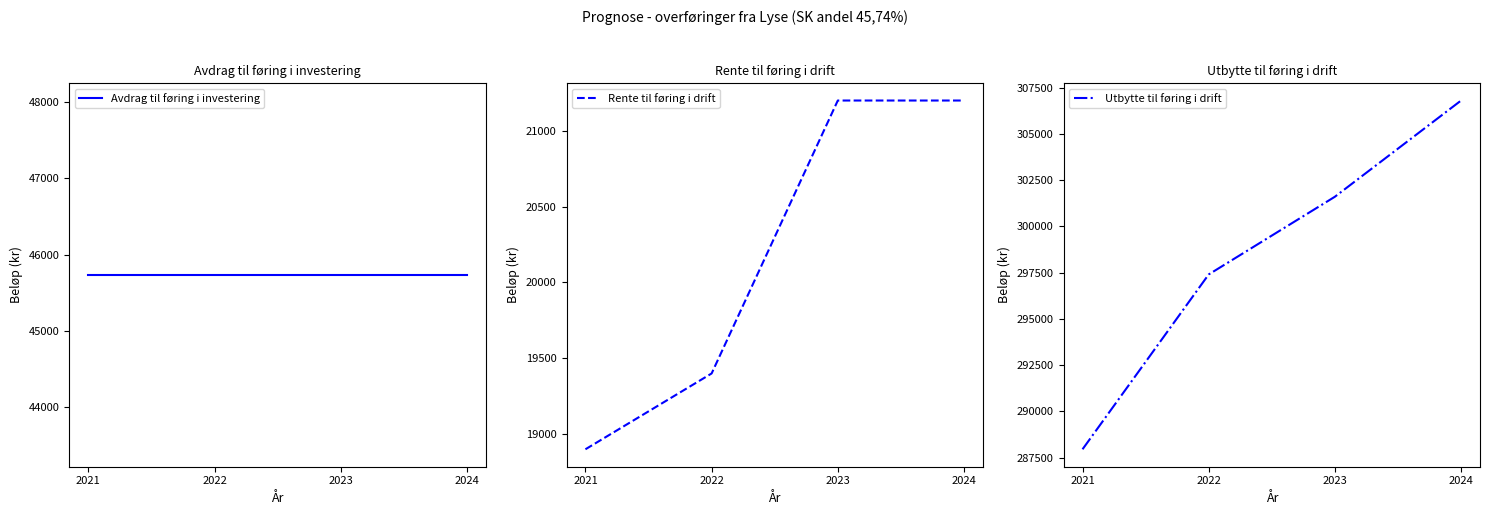

Reading left to right, extract all data points from this chart.

Avdrag til føring i investering: 2021=45735	2022=45735	2023=45735	2024=45735
Rente til føring i drift: 2021=18900	2022=19400	2023=21200	2024=21200
Utbytte til føring i drift: 2021=287950	2022=297400	2023=301600	2024=306800